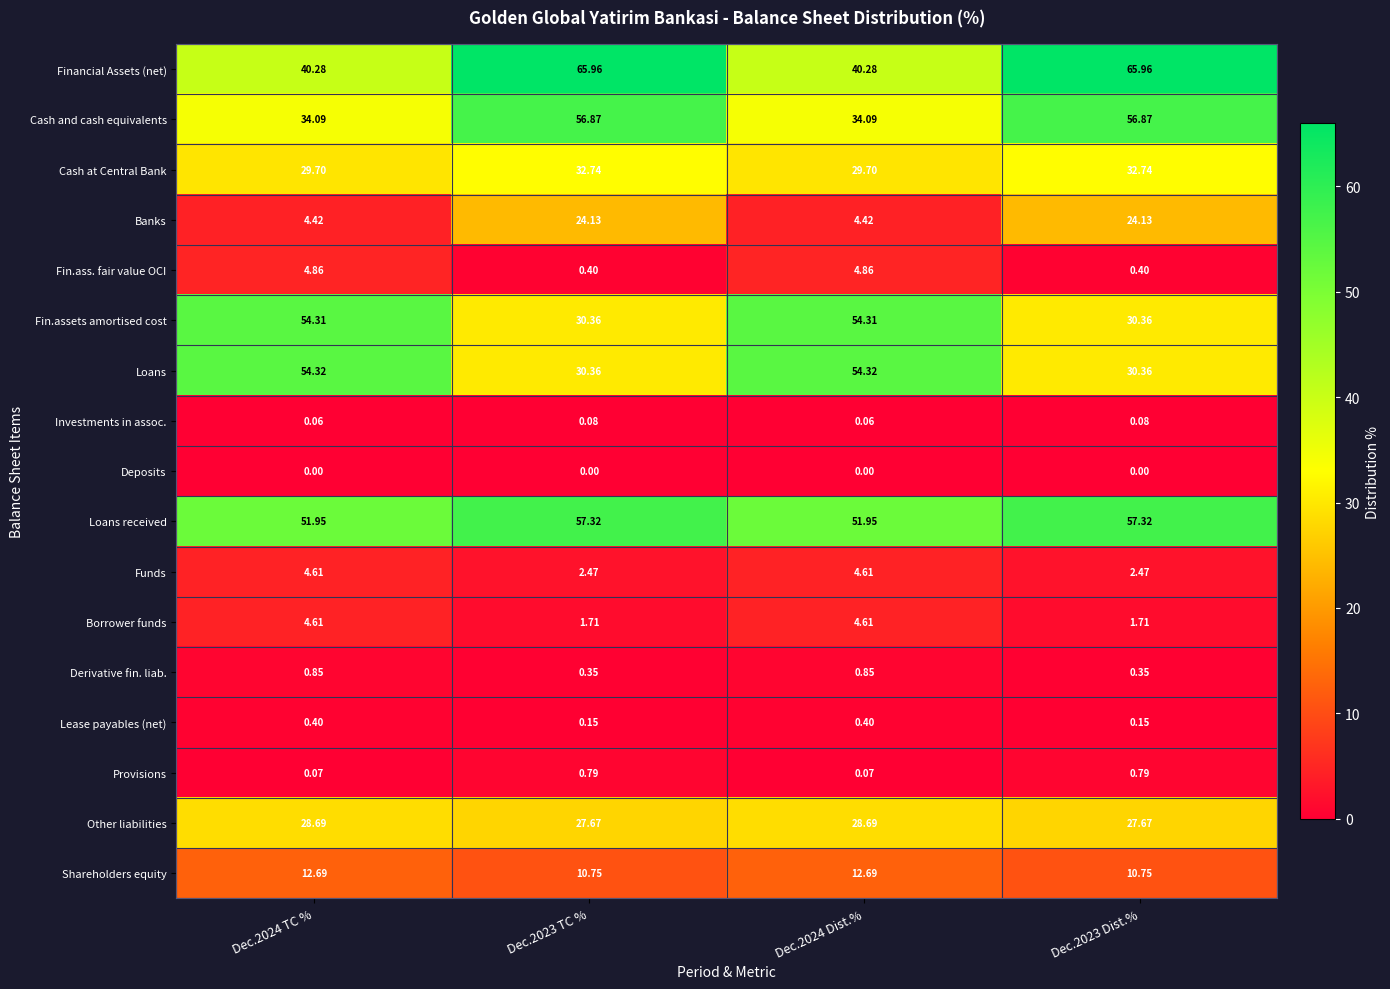

At how many categories does at least one series exceed 65?

2